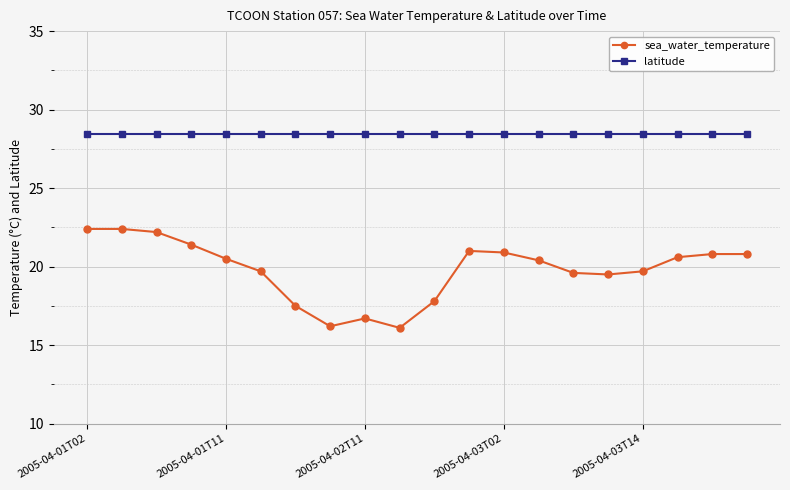

What is the value of the latitude point at the 11th from the left?

28.4